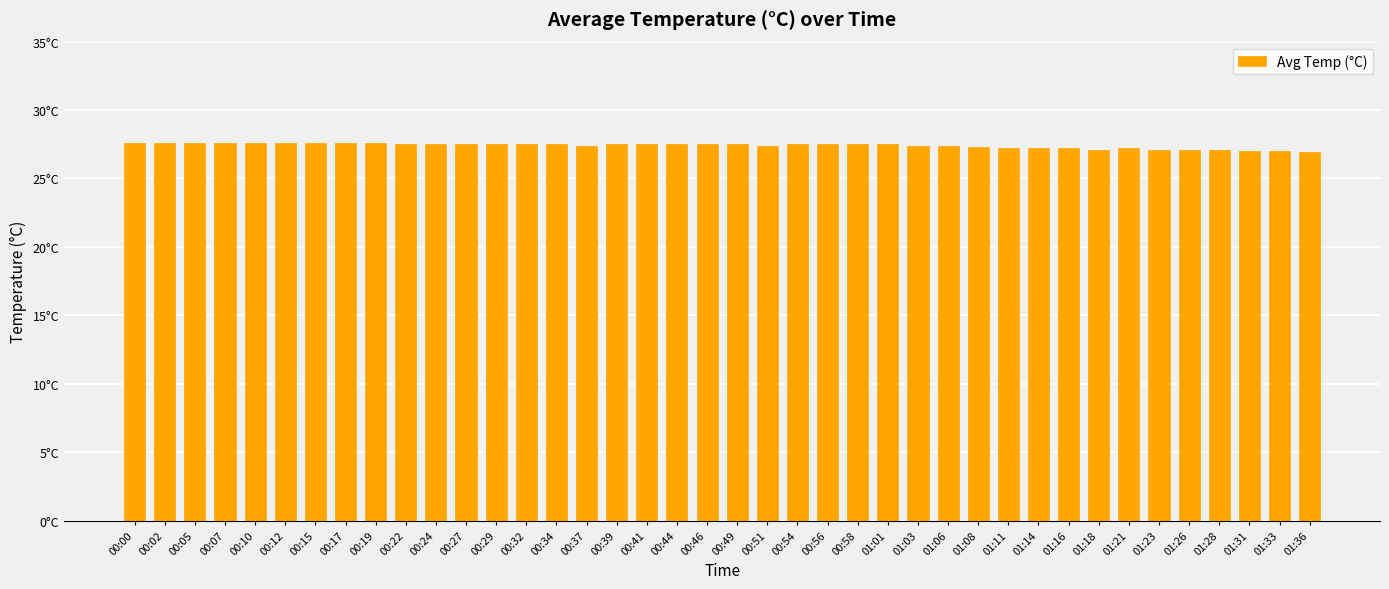

Reading left to right, what are all the values shown in this chart?

00:00=27.6	00:02=27.6	00:05=27.6	00:07=27.6	00:10=27.6	00:12=27.6	00:15=27.6	00:17=27.6	00:19=27.6	00:22=27.5	00:24=27.5	00:27=27.5	00:29=27.5	00:32=27.5	00:34=27.5	00:37=27.4	00:39=27.5	00:41=27.5	00:44=27.5	00:46=27.5	00:49=27.5	00:51=27.4	00:54=27.5	00:56=27.5	00:58=27.5	01:01=27.5	01:03=27.4	01:06=27.4	01:08=27.3	01:11=27.2	01:14=27.2	01:16=27.2	01:18=27.1	01:21=27.2	01:23=27.1	01:26=27.1	01:28=27.1	01:31=27.0	01:33=27.0	01:36=26.9